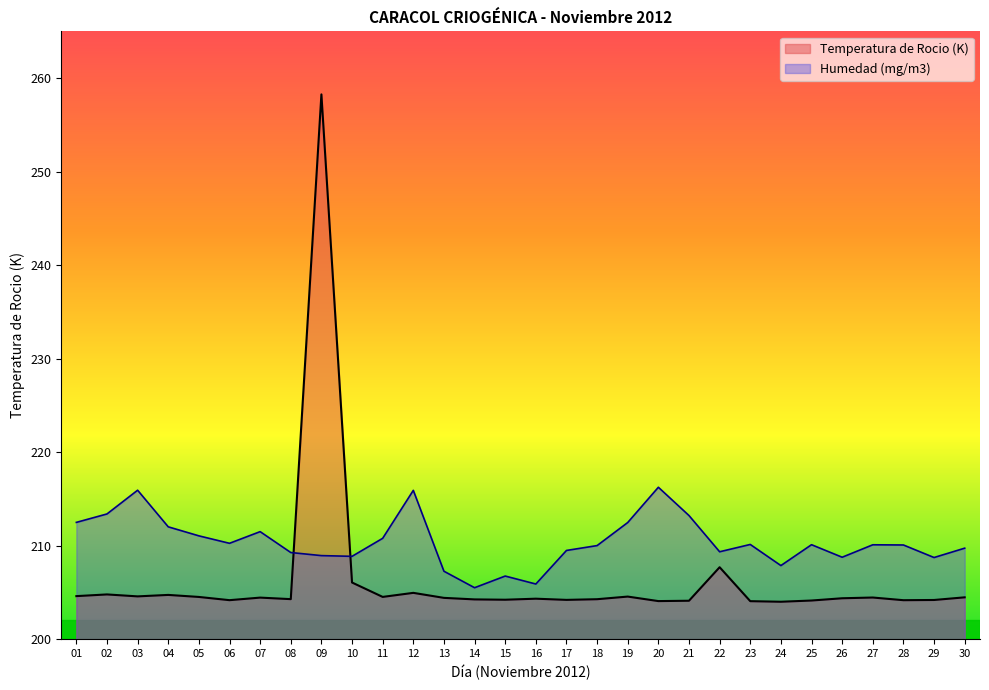

True or false: Humedad (mg/m3) has more than 1 interior local peaks.

True